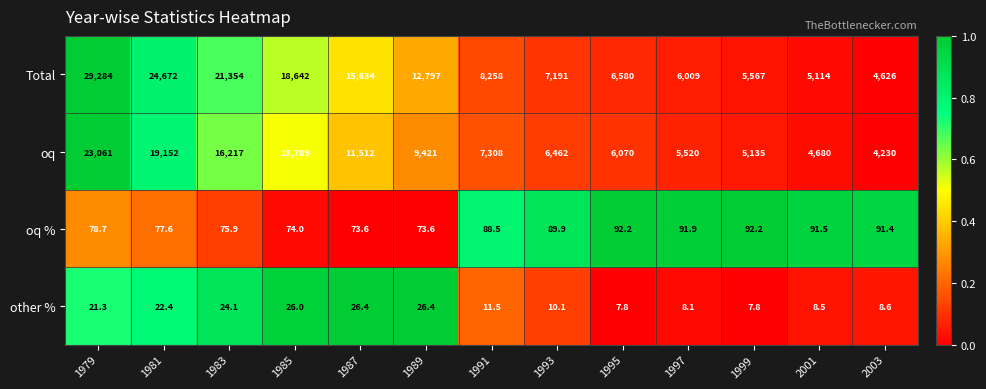

Which series has the widest spread of values?

Total